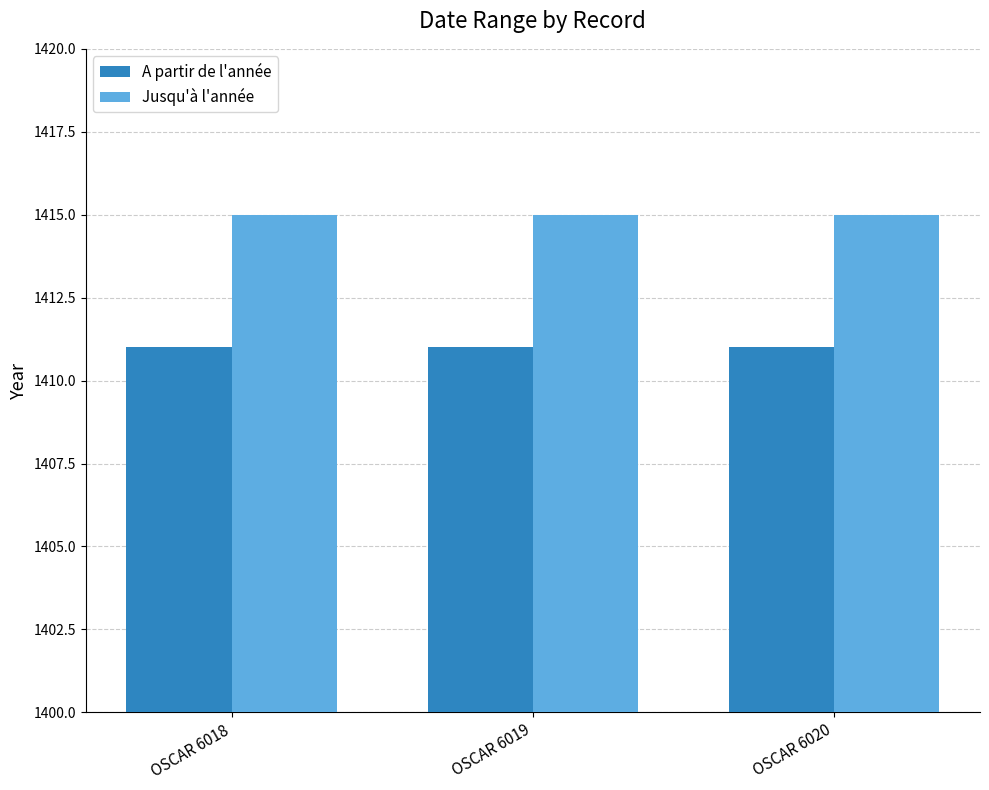

What is the maximum value for Jusqu'à l'année?

1415